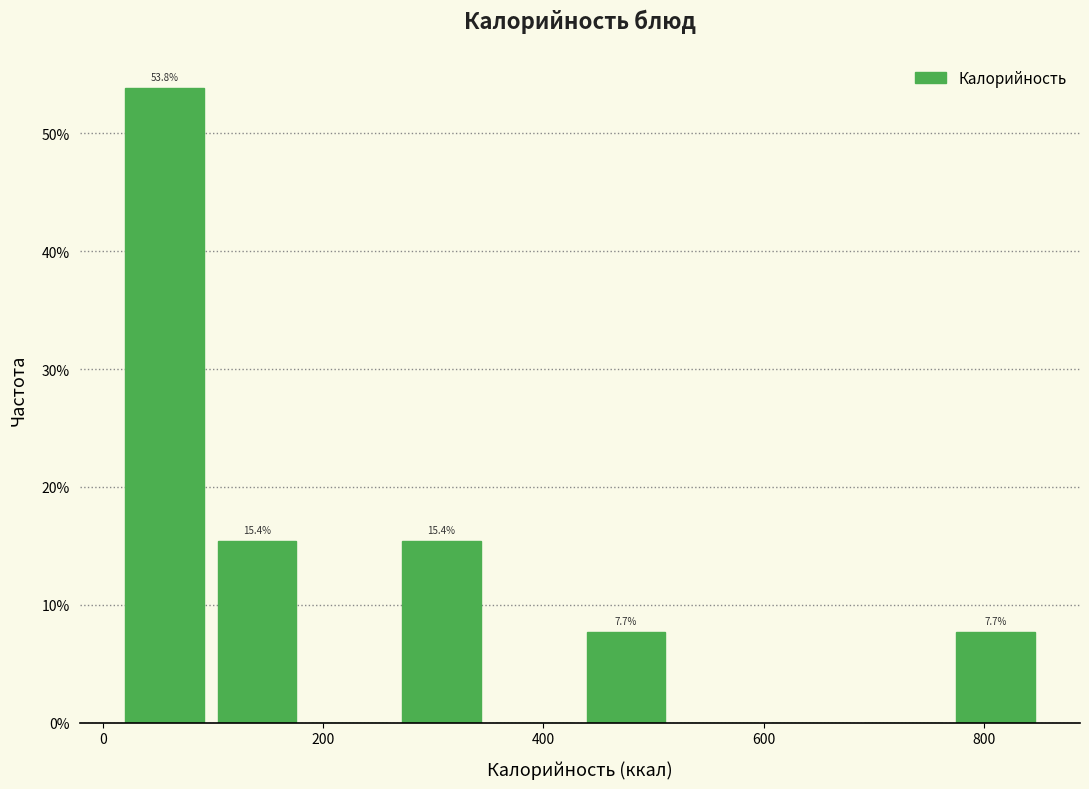

Over which range of the x-axis is the bar tallest?

20 to 100